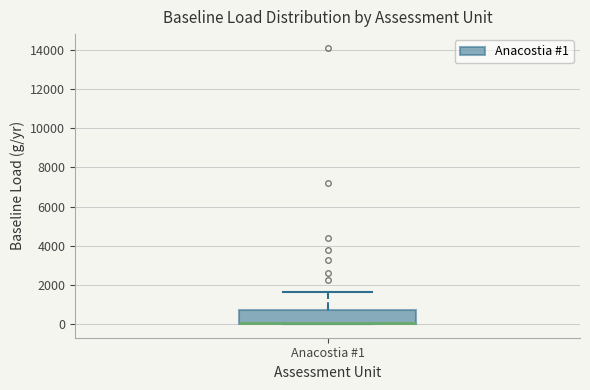

Transcribe this box plot: give where the median line is, the range the box spans, and where the two whiskers end, as read against the y-axis. The values are not printed on the chart, so give them approximately, as read against the axis.

median 0 (drawn on the box's lower edge), box 0 to 800, whiskers 0 to 1600